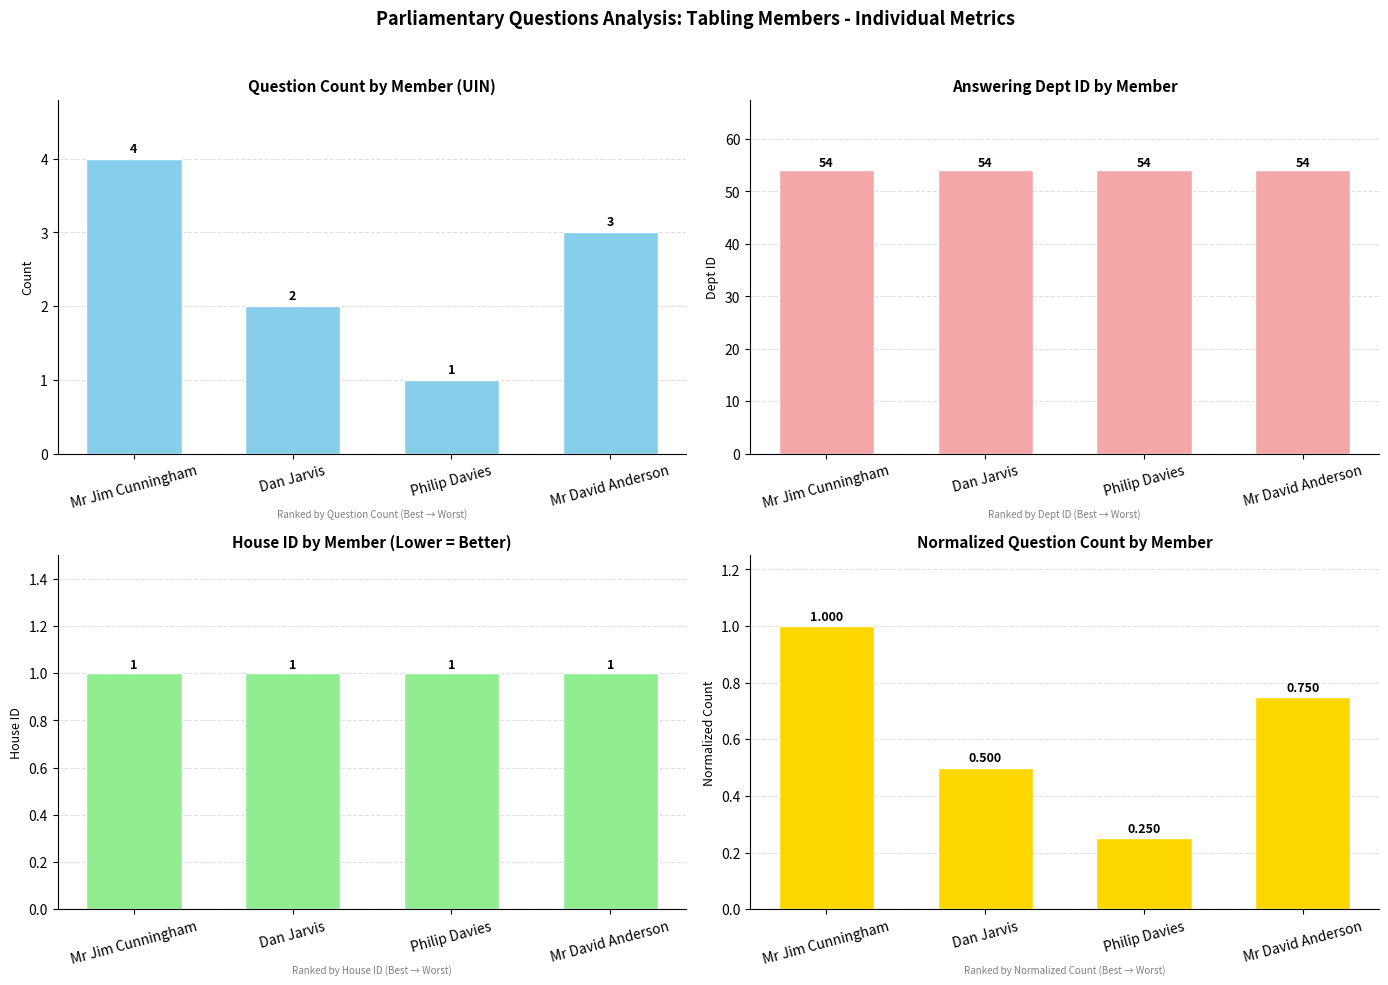

Between Dan Jarvis and Mr David Anderson, which series saw the biggest shift?

Question Count